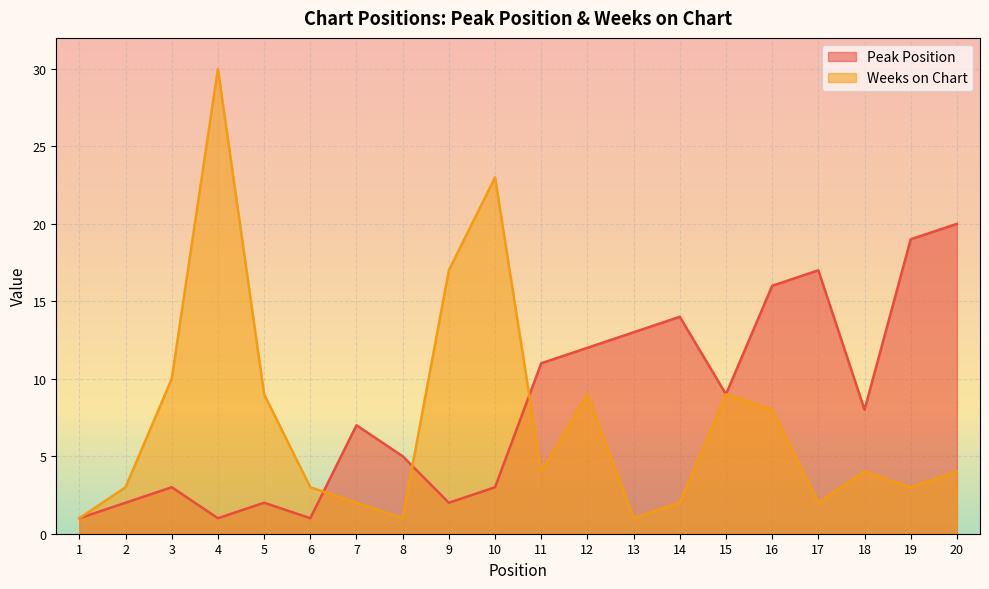

True or false: Peak Position and Weeks on Chart intersect in this chart.

True